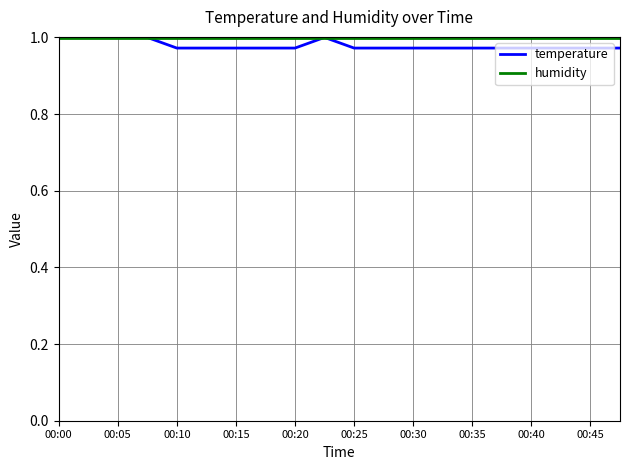

Which series has the largest range (max minus min)?

temperature